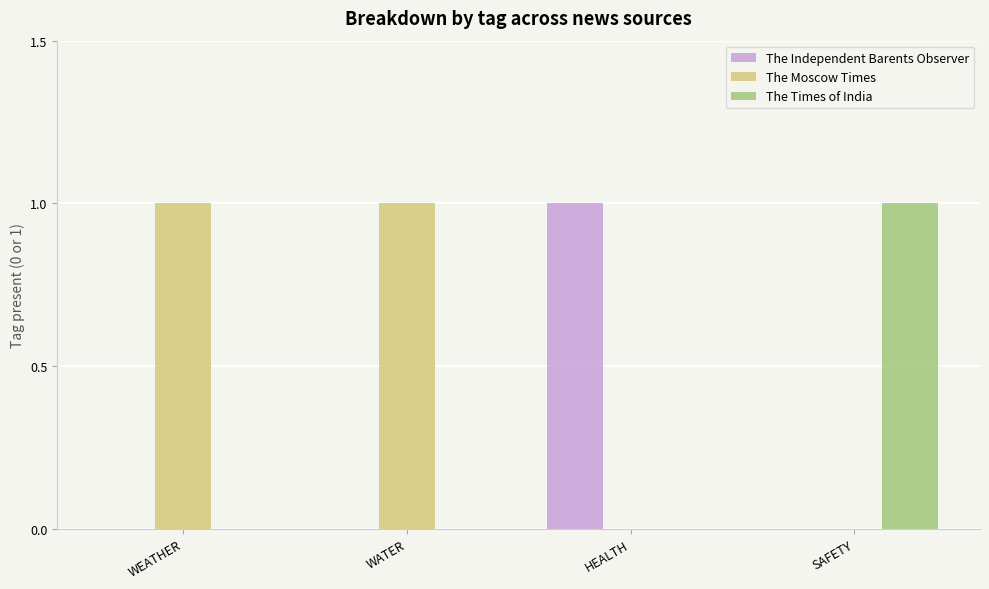

Does the chart contain stacked bars?

No